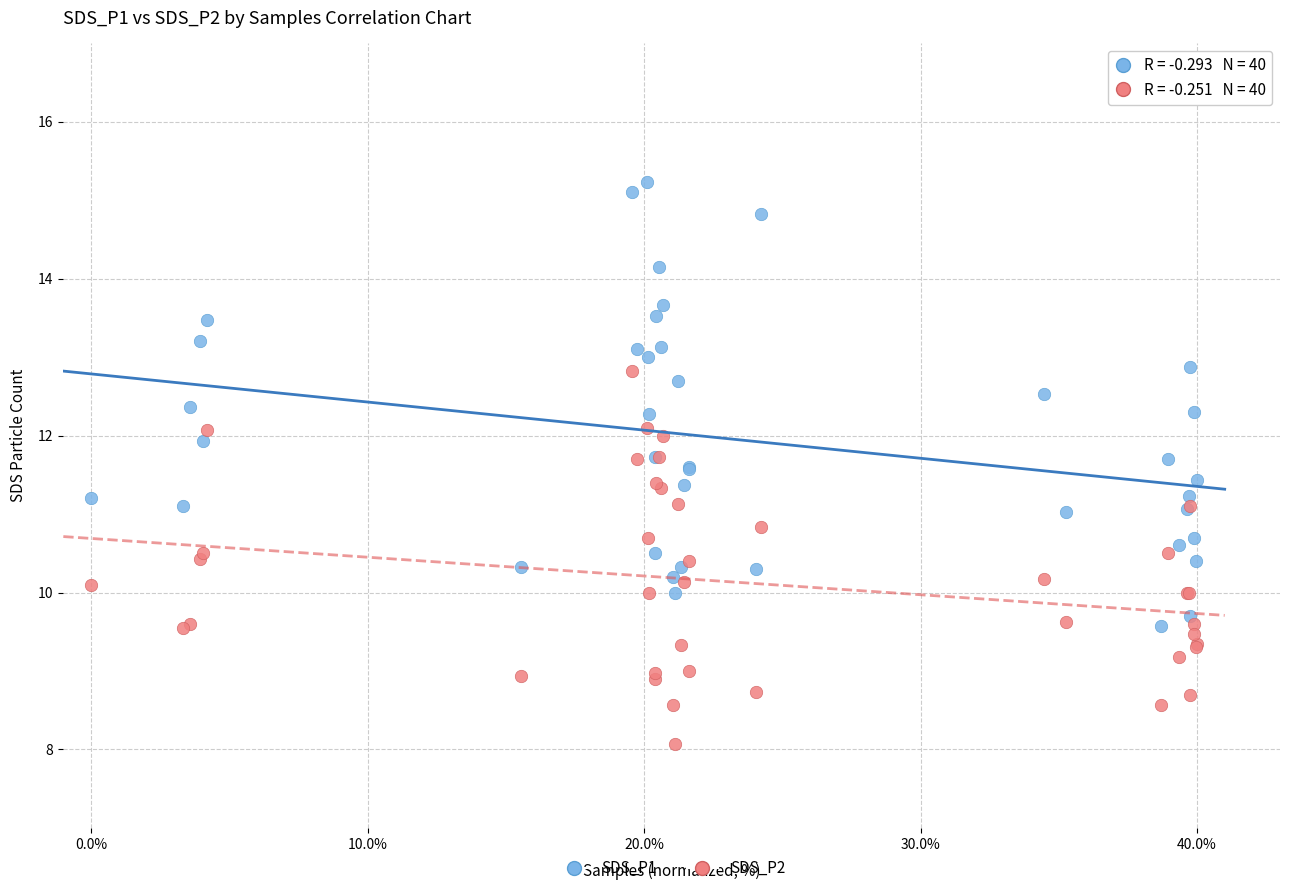

Which series contains the highest Y value?

SDS_P1